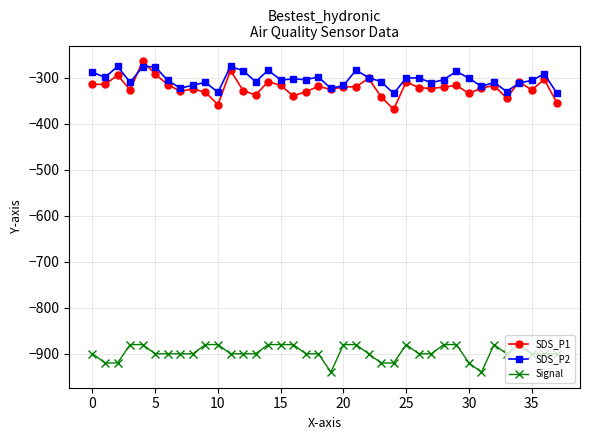

Which series has the widest spread of values?

SDS_P1